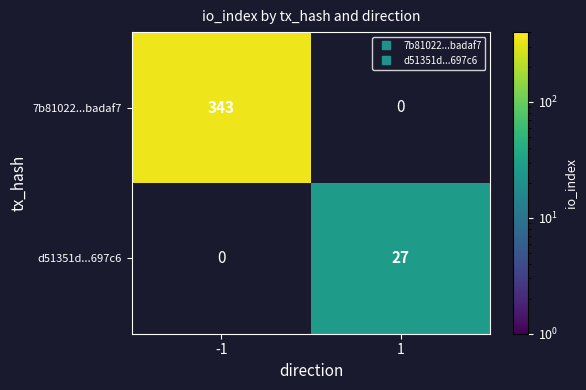

Is it true that 7b81022...badaf7 equals 343.0 at -1?

True